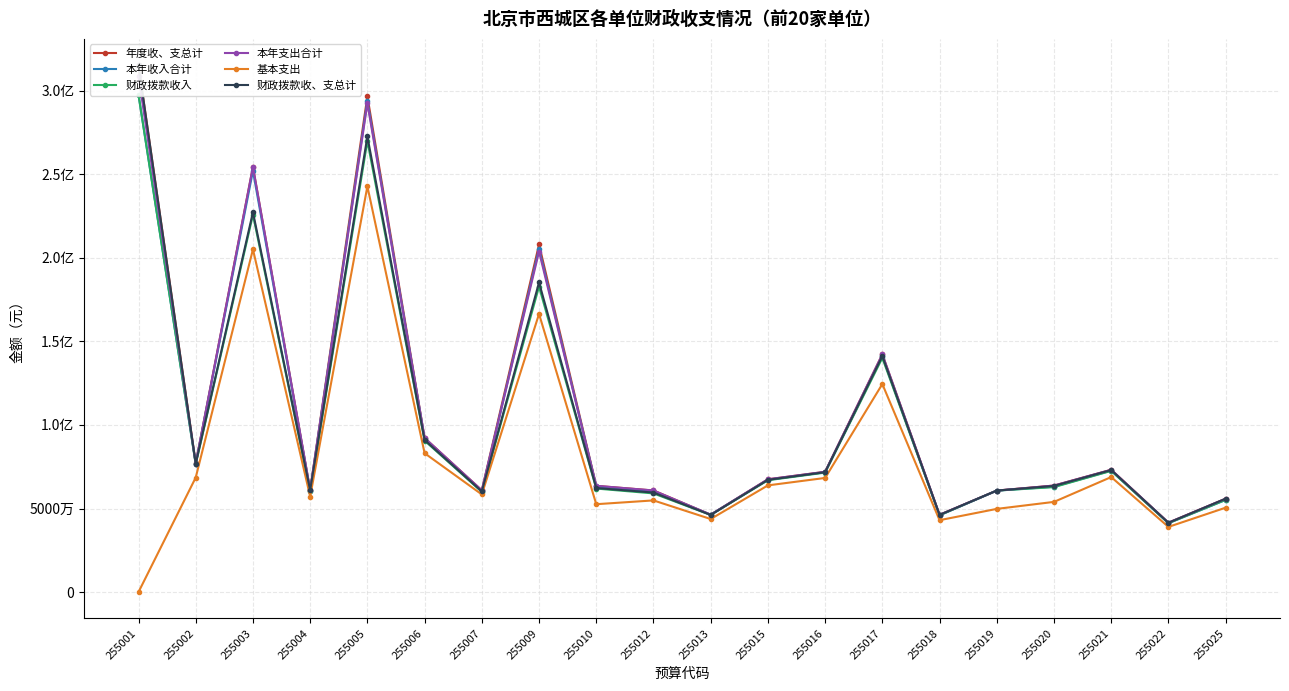

How many values in the 财政拨款收入 series are below 66910102?

10